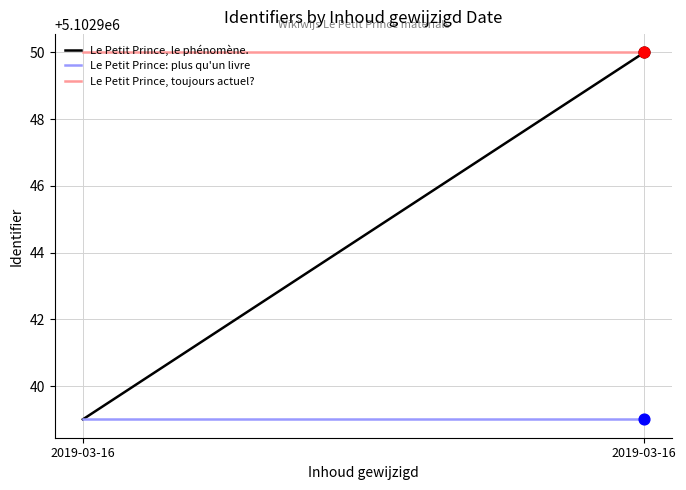

Which series reaches the maximum Y coordinate?

Le Petit Prince, le phénomène.